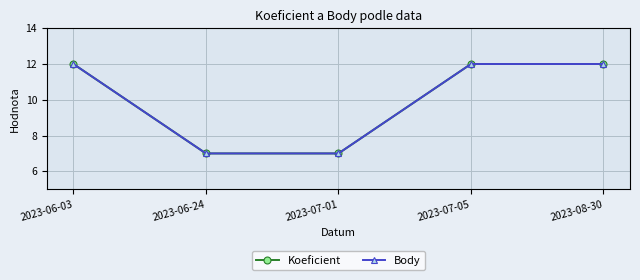

At which category does the chart reach its minimum across all series?

2023-06-24